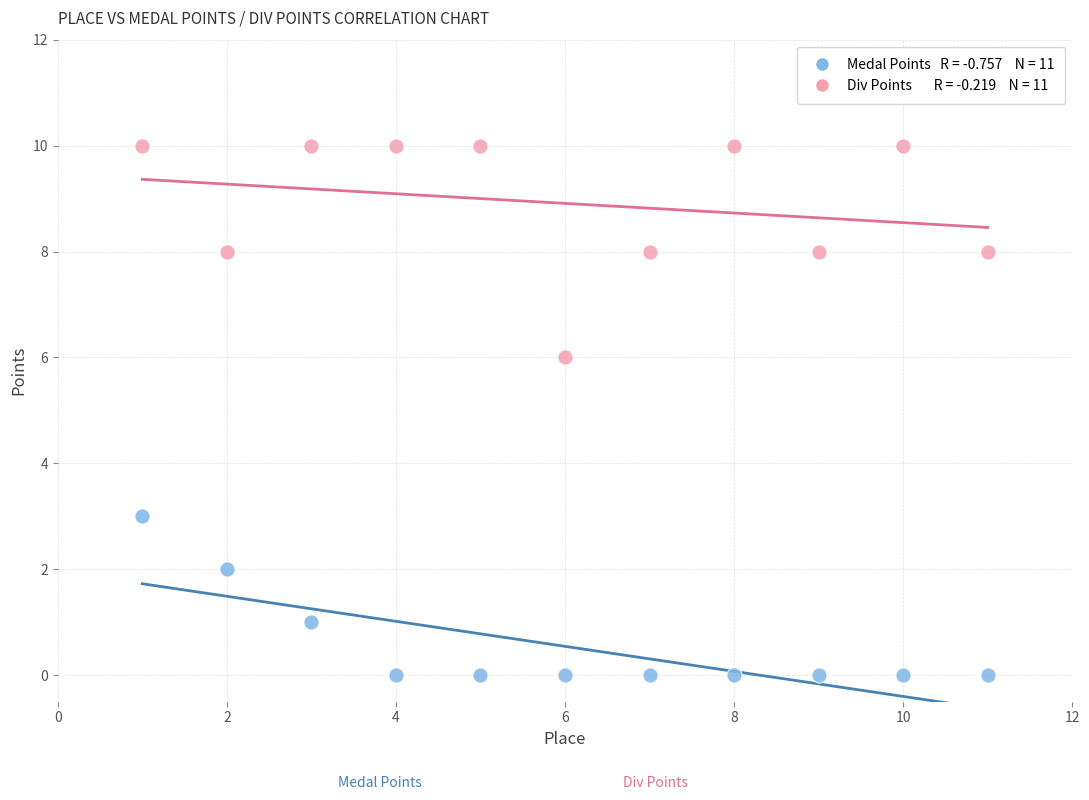

Across all data points, what is the range of X values (max minus min)?

10